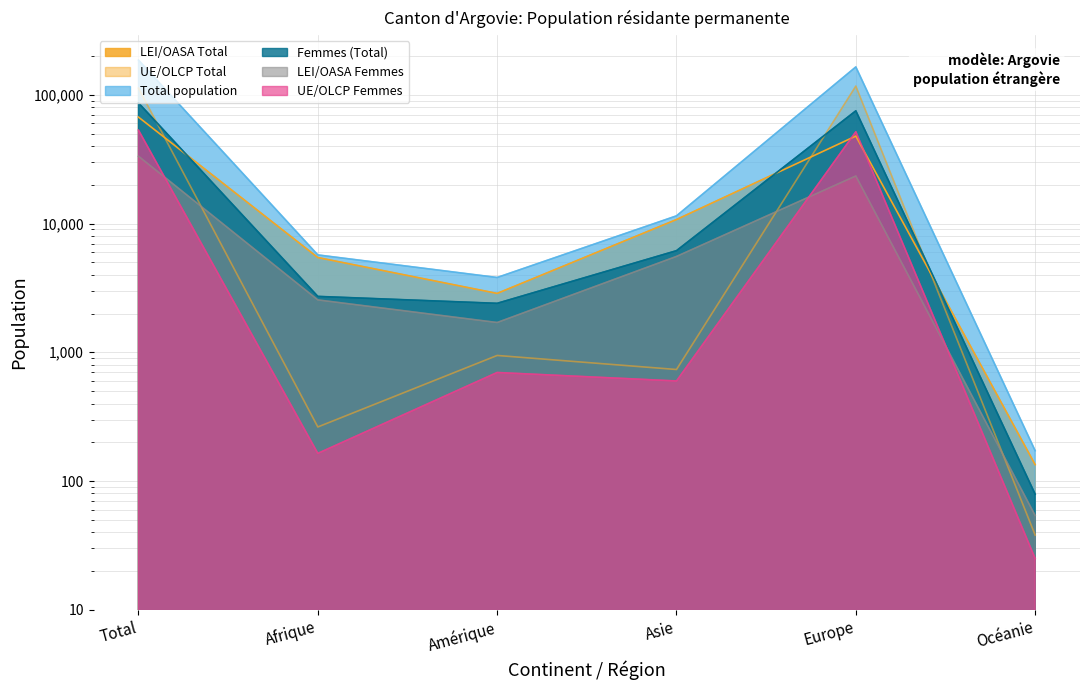

What is the label of the 1st point from the left?

Total